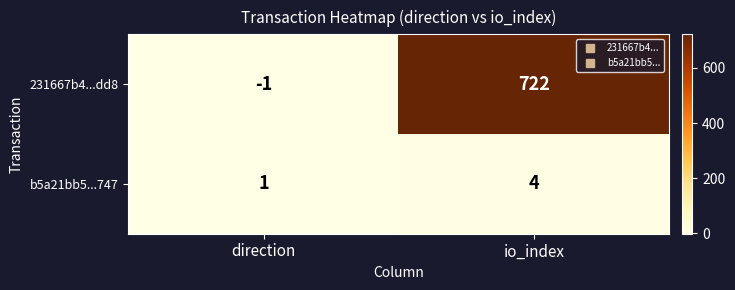

Which series has the largest range (max minus min)?

231667b4...dd8